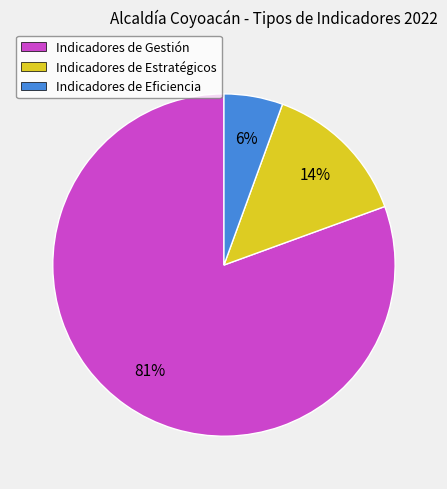

Between Indicadores de Estratégicos and Indicadores de Gestión, which is larger?

Indicadores de Gestión